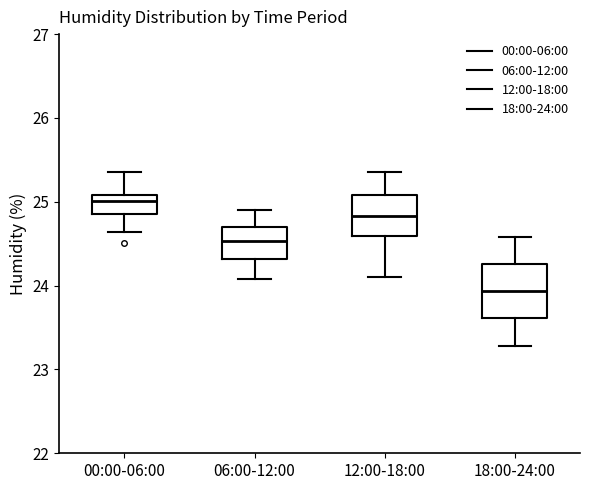

Where does the upper whisker of the box for 12:00-18:00 end on the y-axis? The values are not printed on the chart, so give them approximately, as read against the axis.

25.4